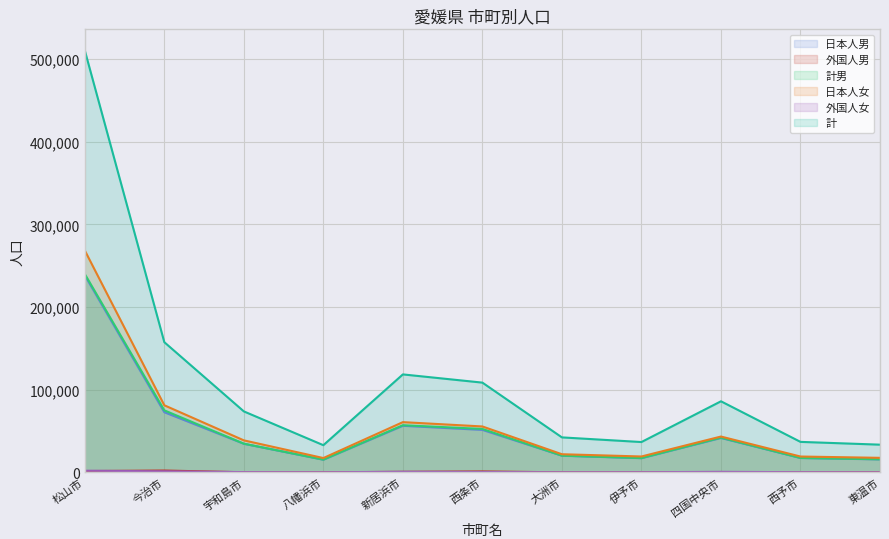

How many distinct data groups are displayed?

6